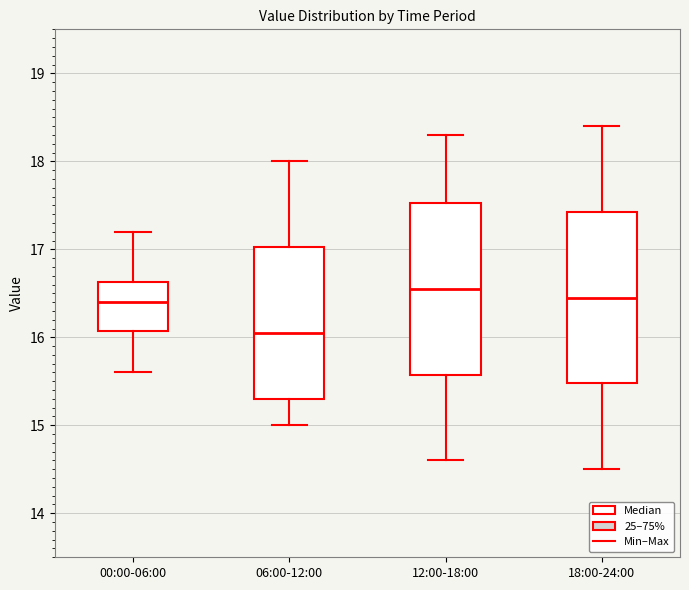

Where does the lower whisker of the box for 00:00-06:00 end on the y-axis? The values are not printed on the chart, so give them approximately, as read against the axis.

15.6